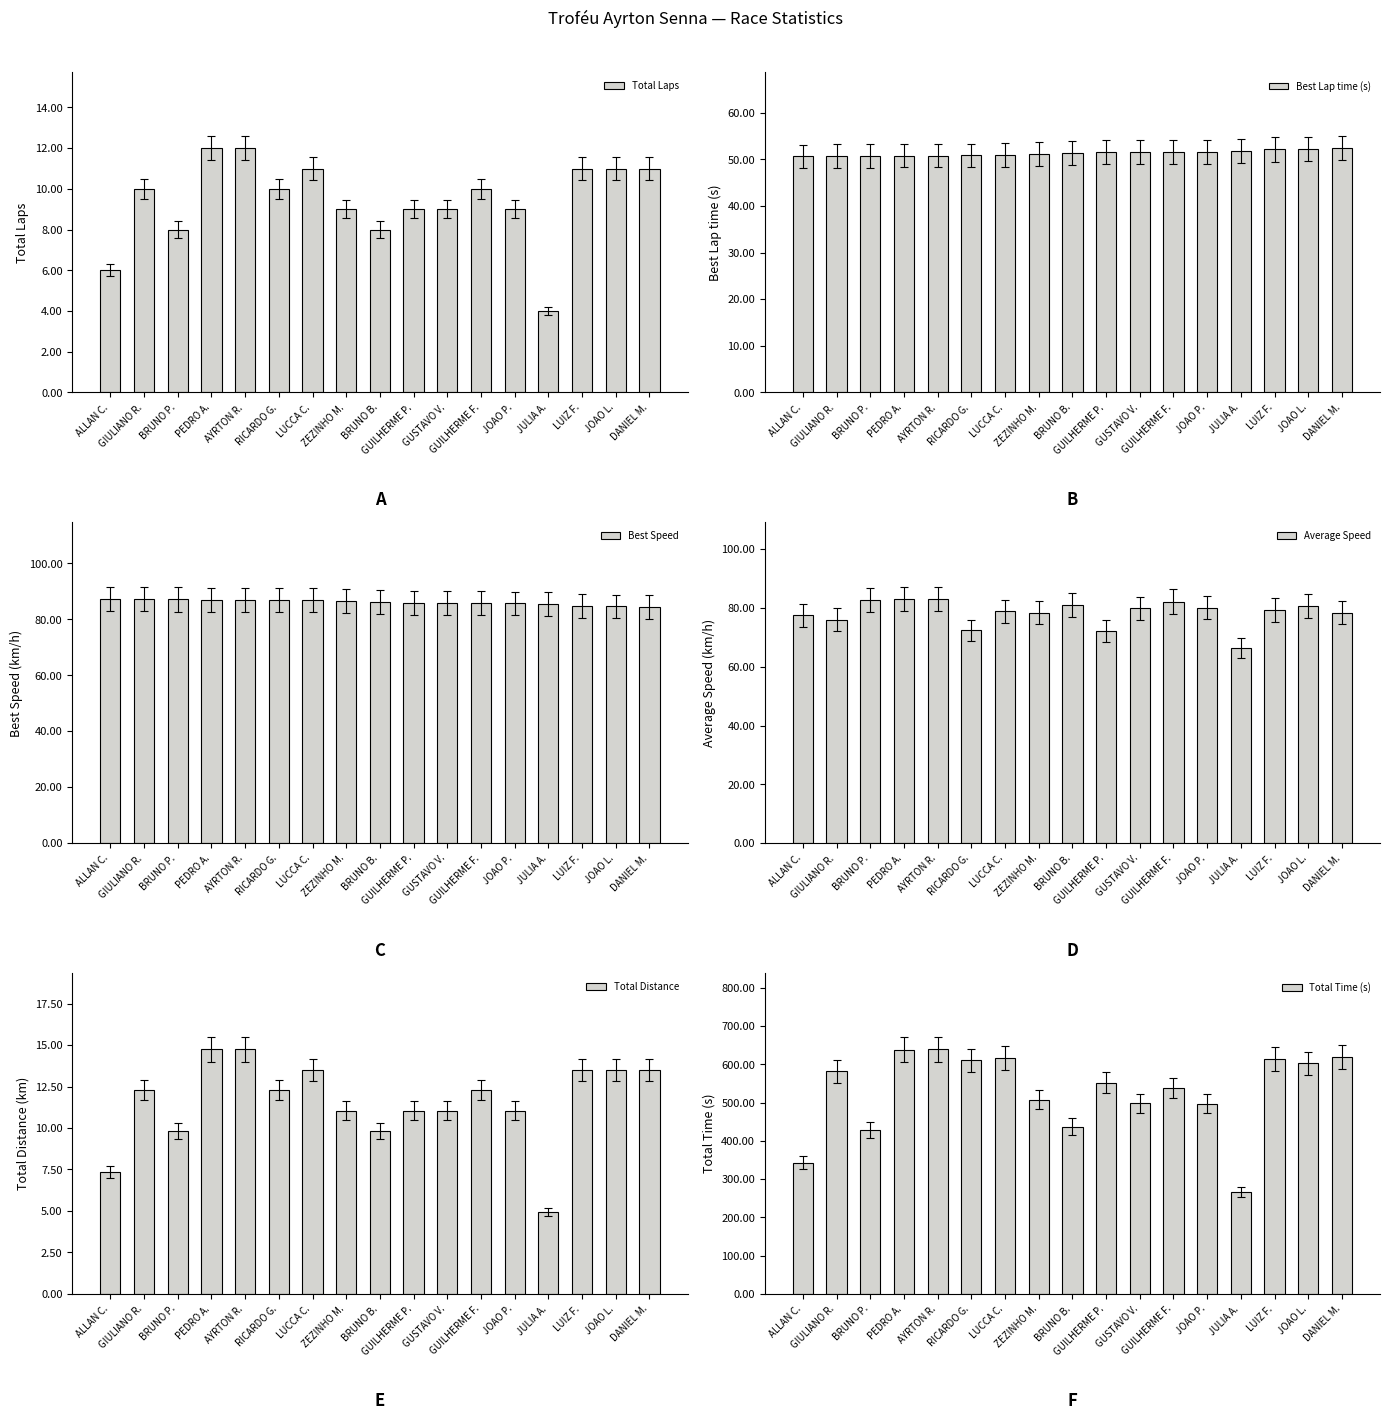

Which has a higher value, LUCCA C. or ALLAN C.?

LUCCA C.